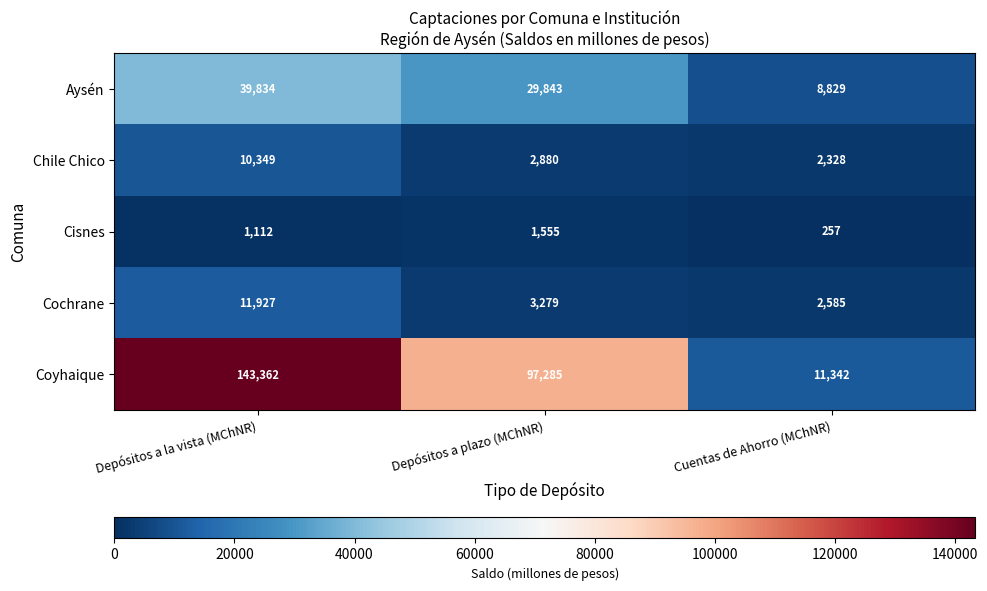

Is it true that Cochrane equals 6410 at Depósitos a la vista (MChNR)?

False